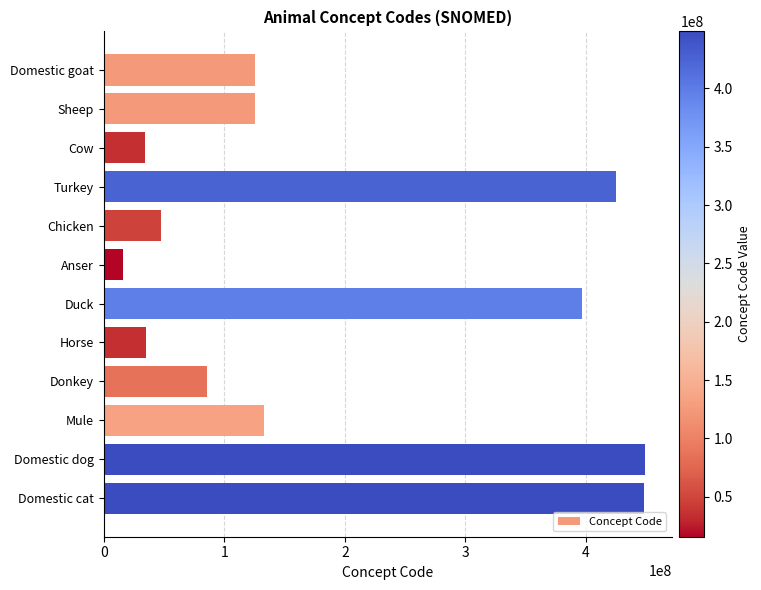

What is the label of the 8th bar from the top?

Horse